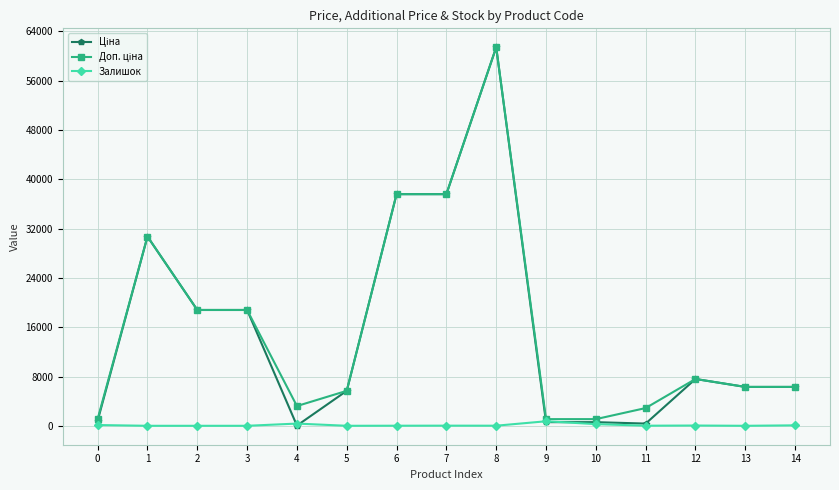

What is the greatest value displayed?

61434.3